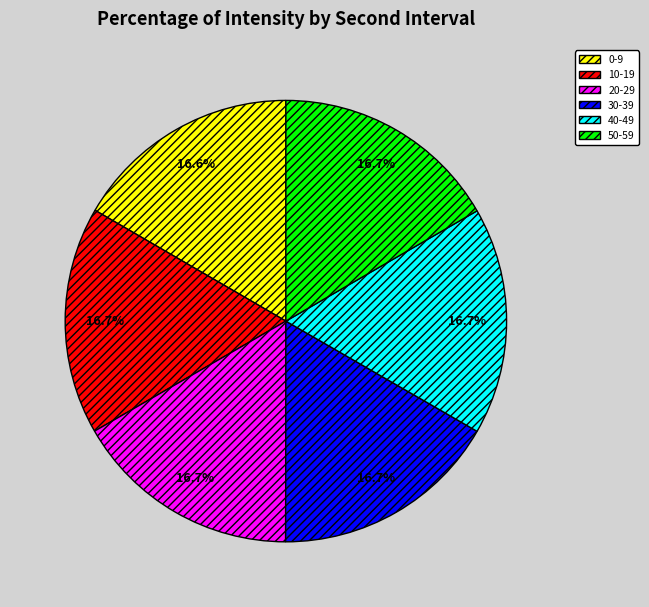

Does any single category account for the majority?

No